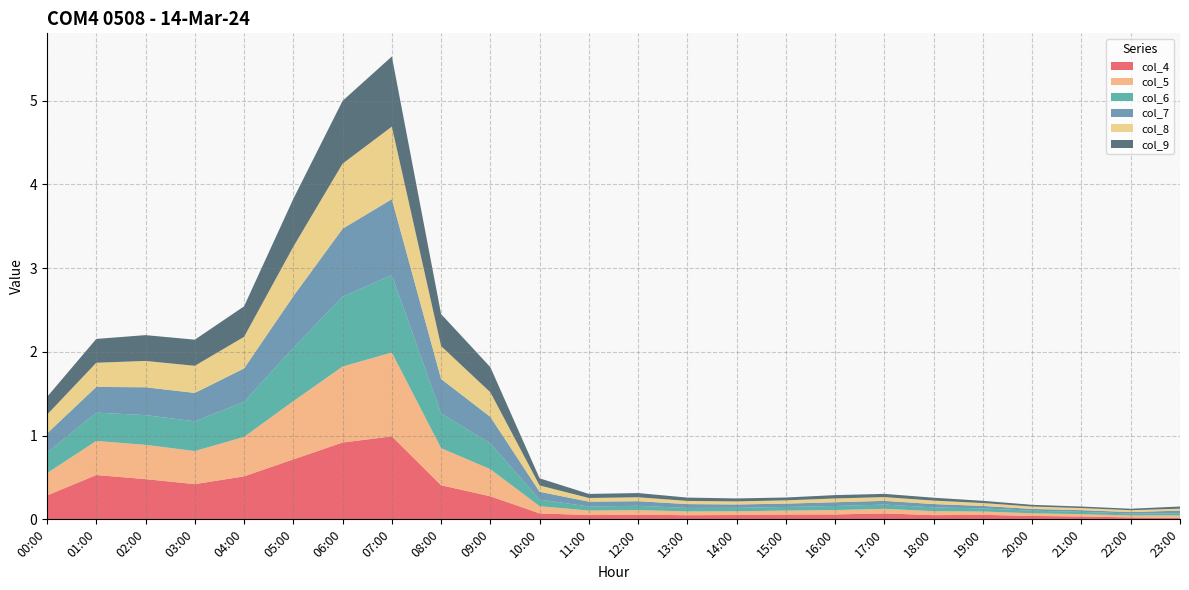

Reading left to right, extract all data points from this chart.

col_4: 0.3	0.5	0.5	0.4	0.5	0.7	0.9	1.0	0.4	0.3	0.1	0.1	0.1	0.0	0.1	0.1	0.1	0.1	0.1	0.1	0.0	0.0	0.0	0.0
col_5: 0.3	0.4	0.4	0.4	0.5	0.7	0.9	1.0	0.4	0.3	0.1	0.1	0.1	0.0	0.0	0.0	0.1	0.1	0.0	0.0	0.0	0.0	0.0	0.0
col_6: 0.2	0.3	0.4	0.4	0.4	0.6	0.8	0.9	0.4	0.3	0.1	0.0	0.1	0.0	0.0	0.0	0.0	0.1	0.0	0.0	0.0	0.0	0.0	0.0
col_7: 0.2	0.3	0.3	0.3	0.4	0.6	0.8	0.9	0.4	0.3	0.1	0.1	0.1	0.0	0.0	0.0	0.0	0.0	0.0	0.0	0.0	0.0	0.0	0.0
col_8: 0.2	0.3	0.3	0.3	0.4	0.6	0.8	0.9	0.4	0.3	0.1	0.0	0.0	0.0	0.0	0.0	0.0	0.0	0.0	0.0	0.0	0.0	0.0	0.0
col_9: 0.2	0.3	0.3	0.3	0.4	0.6	0.7	0.8	0.4	0.3	0.1	0.0	0.1	0.0	0.0	0.0	0.0	0.0	0.0	0.0	0.0	0.0	0.0	0.0